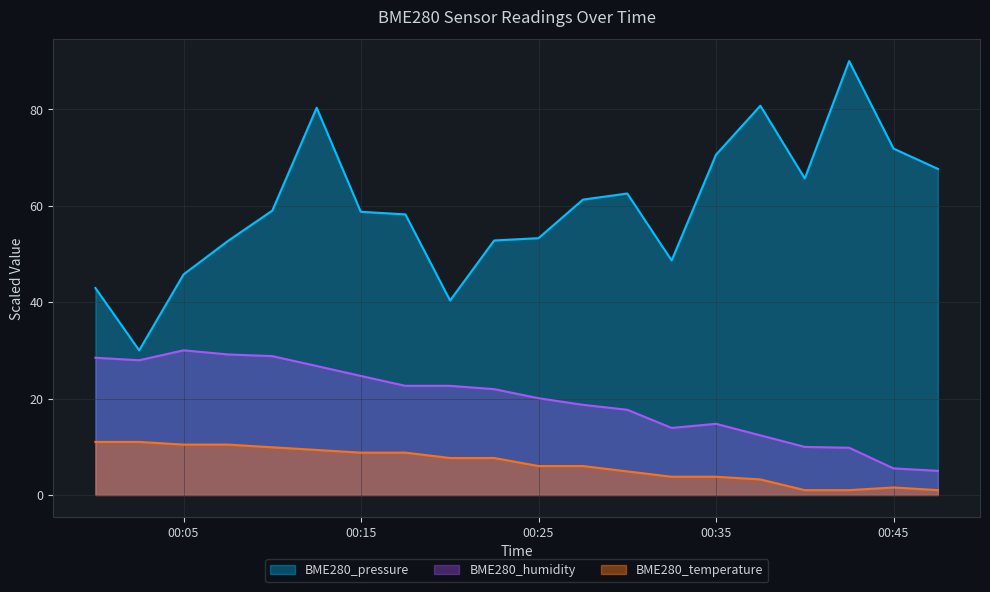

Reading left to right, extract all data points from this chart.

BME280_pressure: 42.9	30.0	45.8	52.7	59.0	80.3	58.7	58.2	40.3	52.8	53.3	61.3	62.5	48.6	70.6	80.7	65.7	90.0	71.8	67.6
BME280_humidity: 28.5	27.9	30.0	29.1	28.8	26.7	24.7	22.6	22.6	22.0	20.1	18.7	17.7	13.9	14.8	12.4	10.0	9.8	5.5	5.0
BME280_temperature: 11.0	11.0	10.4	10.4	9.9	9.3	8.8	8.8	7.7	7.7	6.0	6.0	4.9	3.8	3.8	3.2	1.0	1.0	1.6	1.0